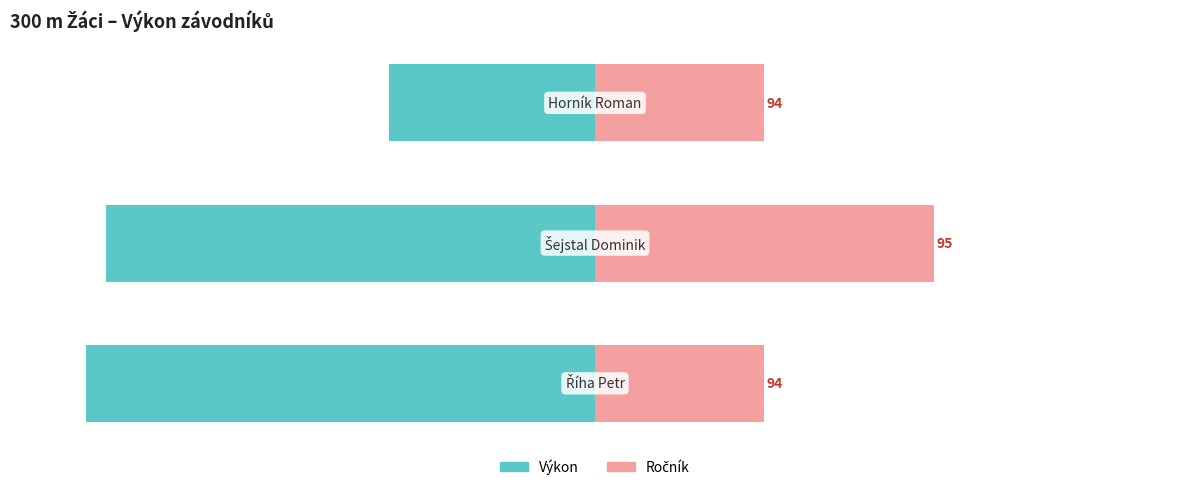

What is the maximum value shown in the chart?

66.7